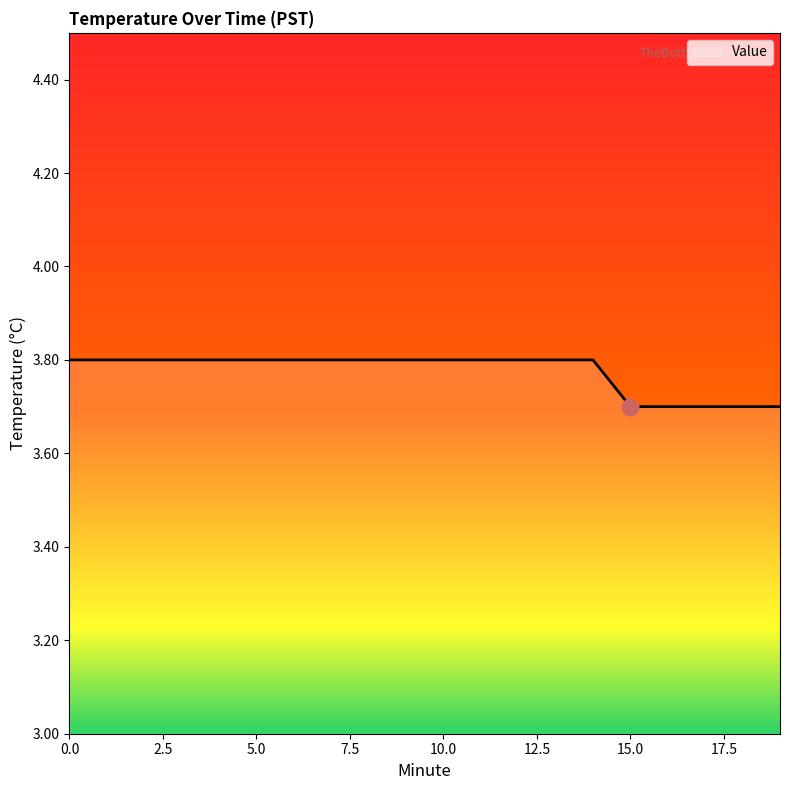

What is the minimum value shown in the chart?

3.7